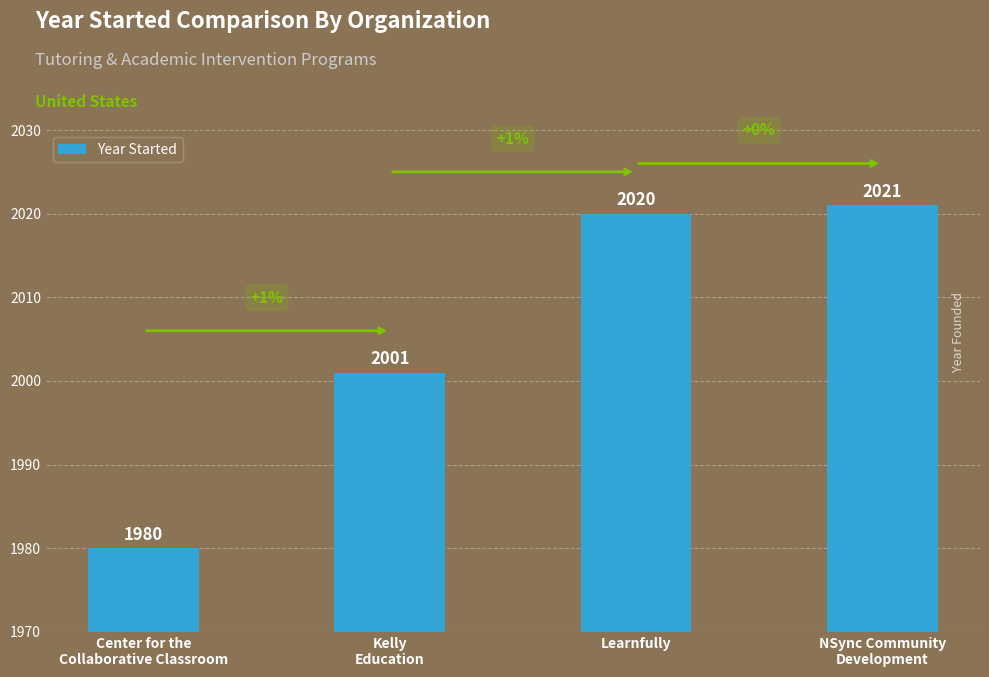

What is the ratio of the value at Center for the
Collaborative Classroom to the value at NSync Community
Development?

1.0